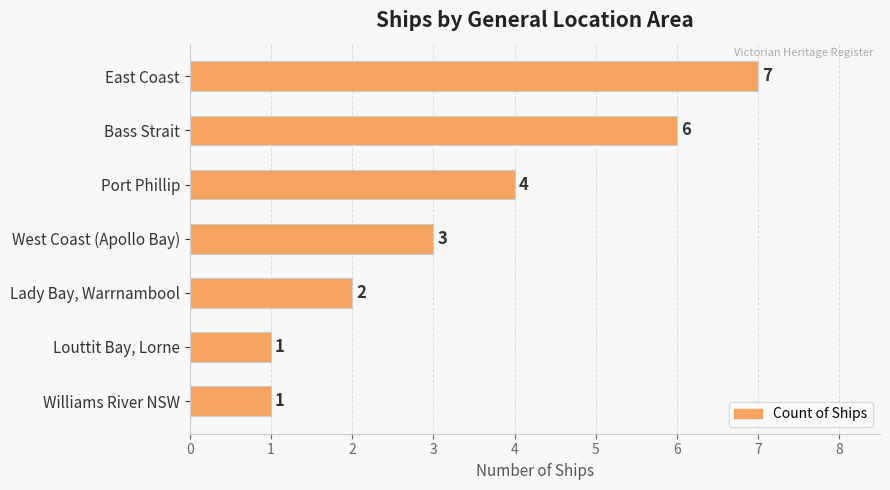

Are the bars grouped side by side (vs. stacked)?

No